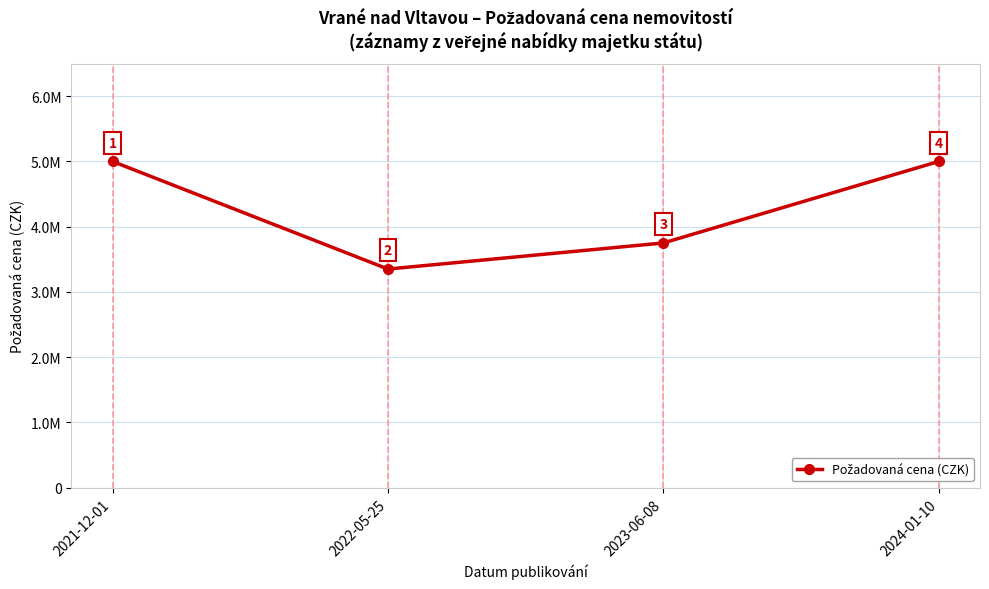

What position from the right is 2021-12-01?

4